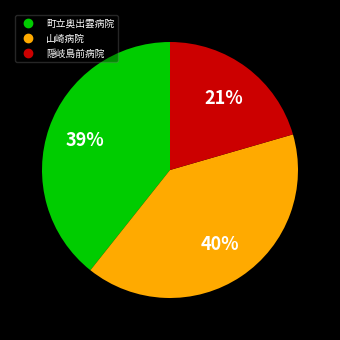

Is it true that 隠岐島前病院 is 26% of the pie?

False